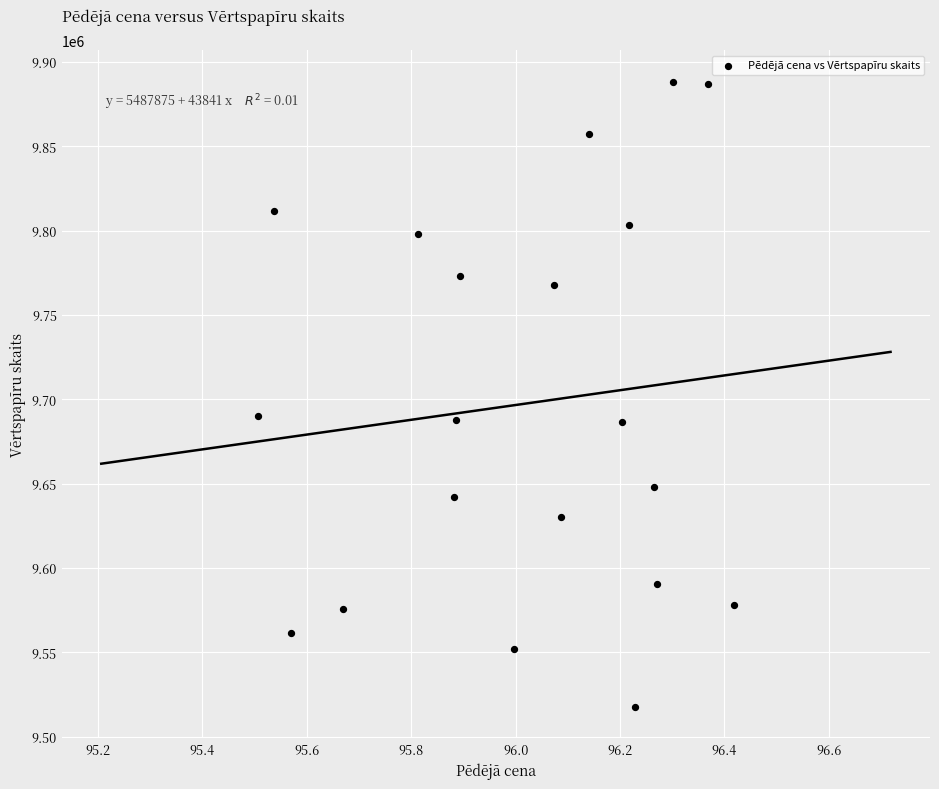

What is the range of X values (max minus min)?

0.9